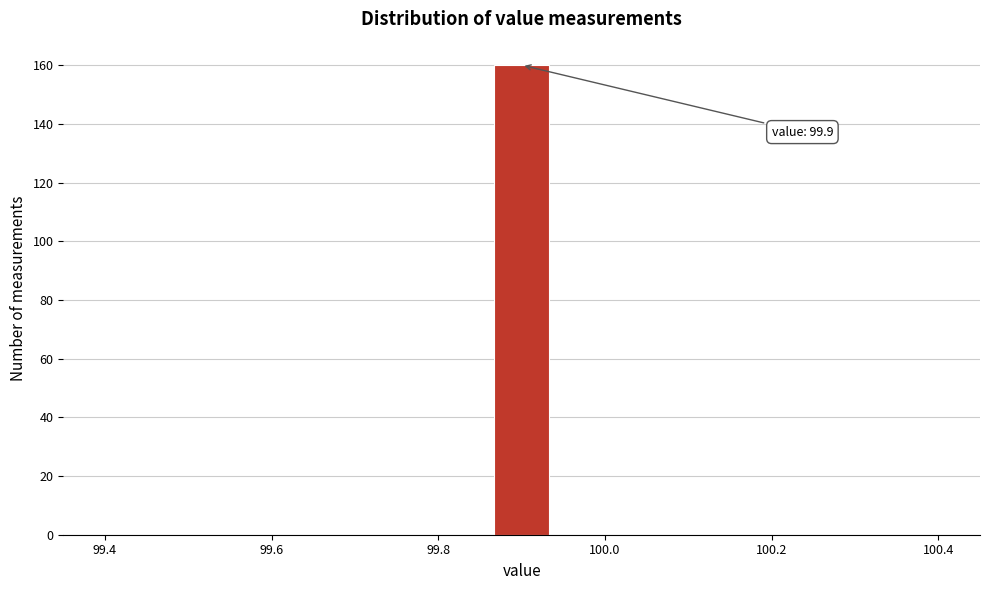

Read against the x-axis, roughly where is the centre of the tallest bar?

99.90